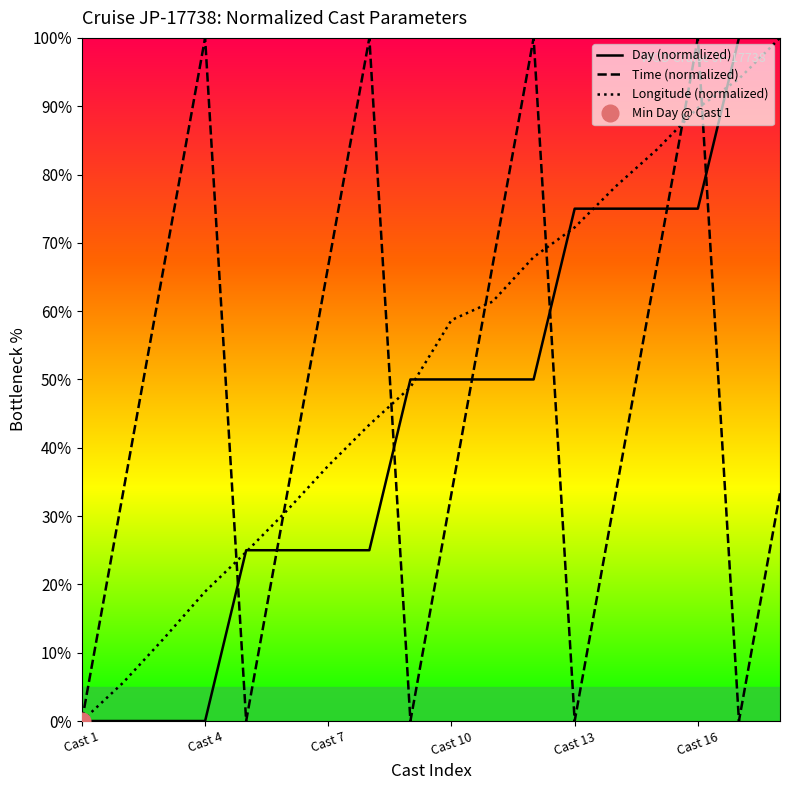

What is the maximum value for Longitude (normalized)?

100.0